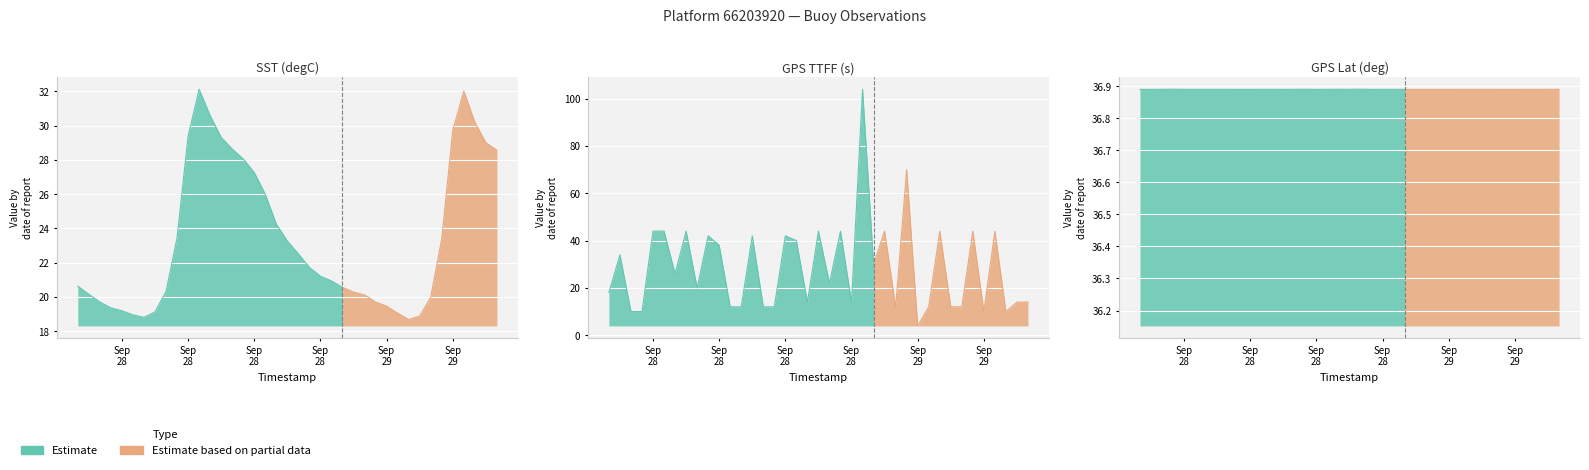

Reading left to right, what are all the values shown in this chart?

SST(degC): 20.6	20.1	19.7	19.4	19.2	18.9	18.8	19.1	20.3	23.5	29.4	32.1	30.6	29.3	28.6	28.1	27.3	26.0	24.2	23.3	22.5	21.7	21.2	20.9	20.6	20.3	20.1	19.7	19.5	19.1	18.7	18.9	20.0	23.4	29.7	32.0	30.2	29.0	28.6
GPS TTFF(s): 18.0	34.0	10.0	10.0	44.0	44.0	26.0	44.0	20.0	42.0	38.0	12.0	12.0	42.0	12.0	12.0	42.0	40.0	14.0	44.0	22.0	44.0	14.0	104.0	30.0	44.0	12.0	70.0	4.0	12.0	44.0	12.0	12.0	44.0	10.0	44.0	10.0	14.0	14.0
GPS Lat(deg): 36.9	36.9	36.9	36.9	36.9	36.9	36.9	36.9	36.9	36.9	36.9	36.9	36.9	36.9	36.9	36.9	36.9	36.9	36.9	36.9	36.9	36.9	36.9	36.9	36.9	36.9	36.9	36.9	36.9	36.9	36.9	36.9	36.9	36.9	36.9	36.9	36.9	36.9	36.9